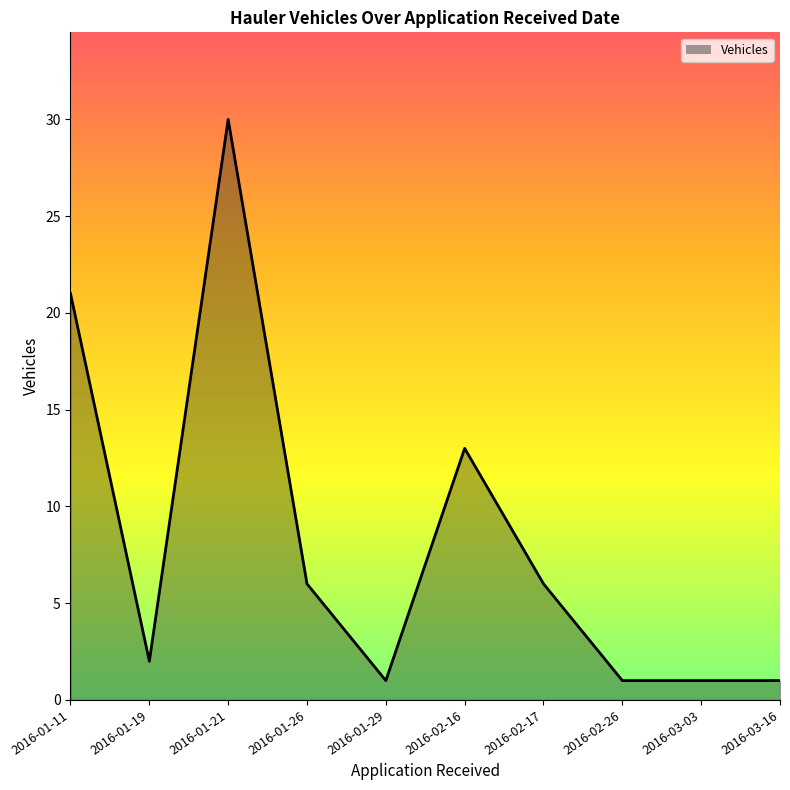

Which label corresponds to the largest value in the chart?

2016-01-21